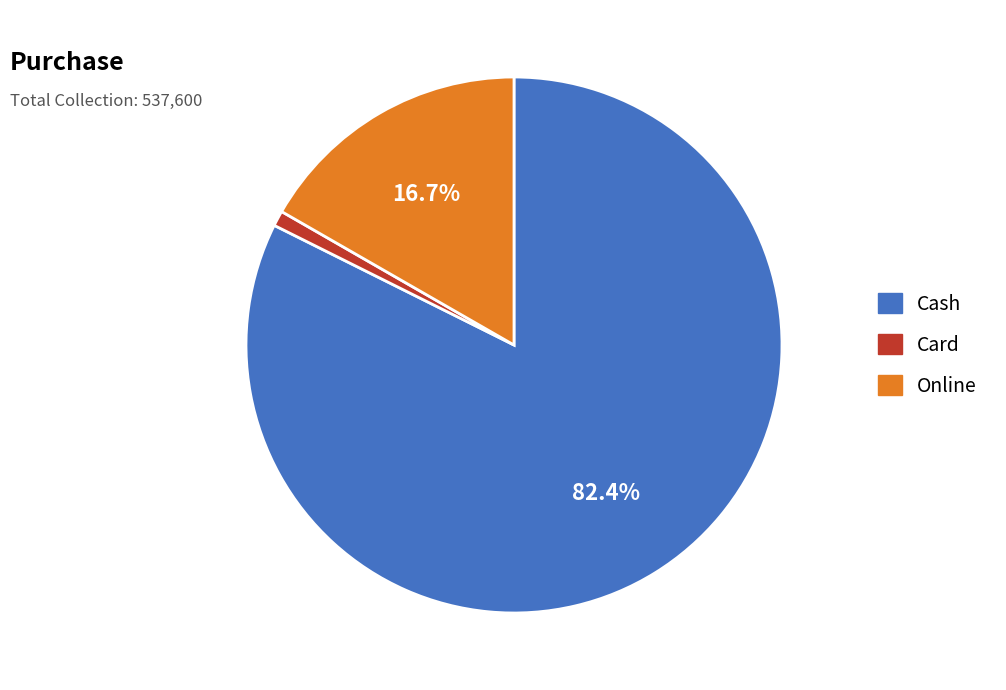

The Online slice represents 17% of the pie. True or false?

True